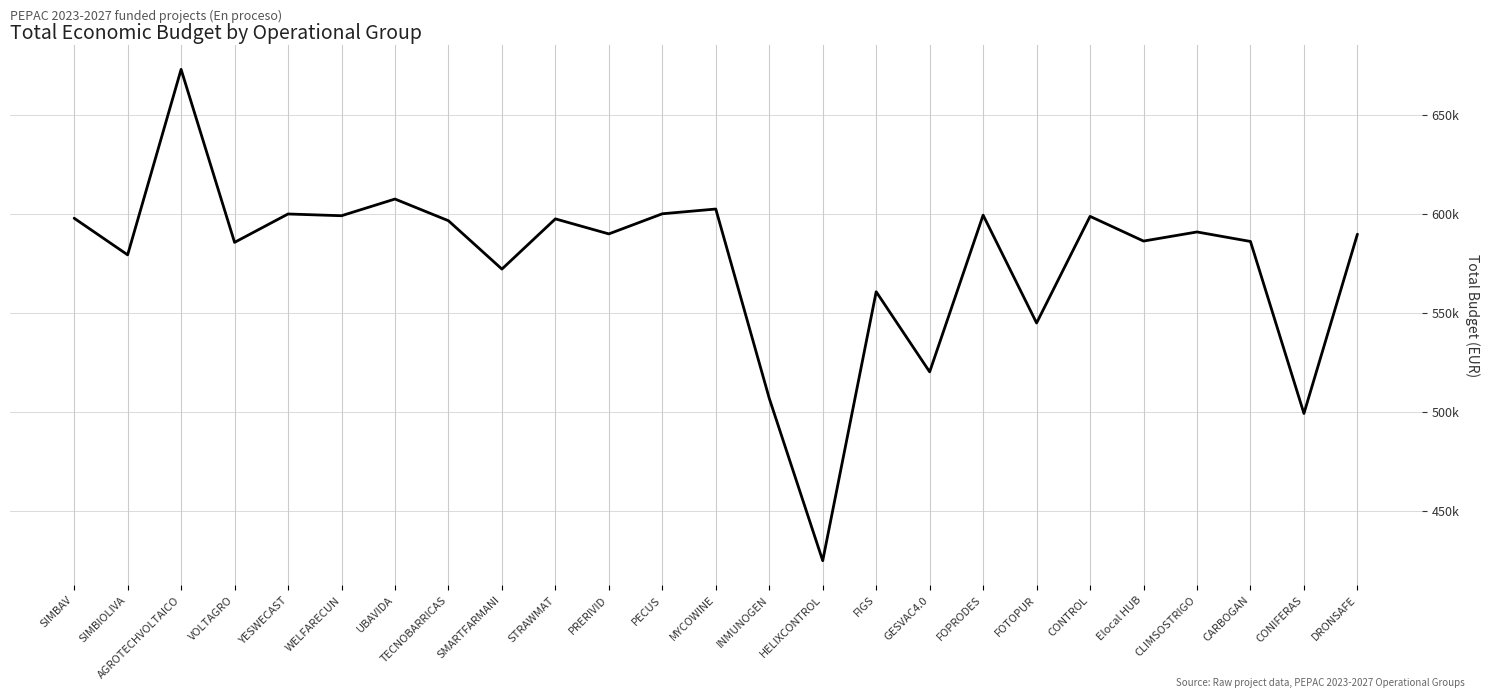

What is the label of the 13th point from the left?

MYCOWINE